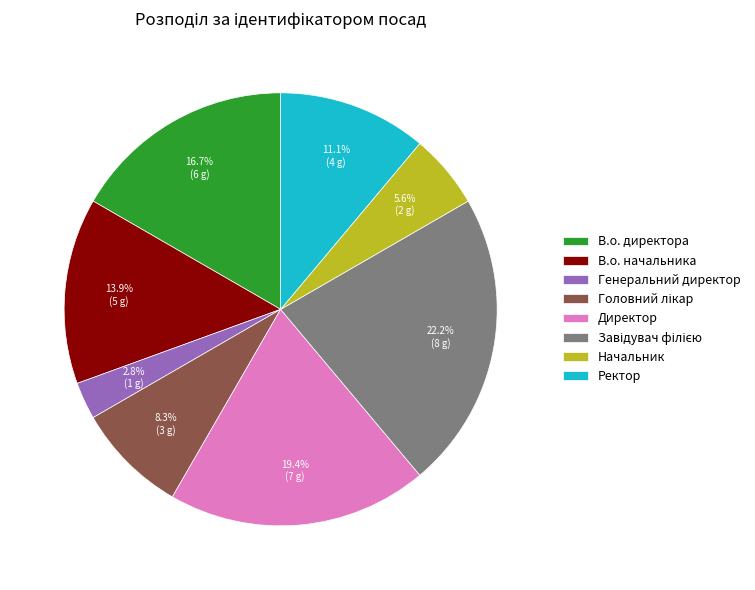

Which has a higher value, Ректор or Директор?

Директор